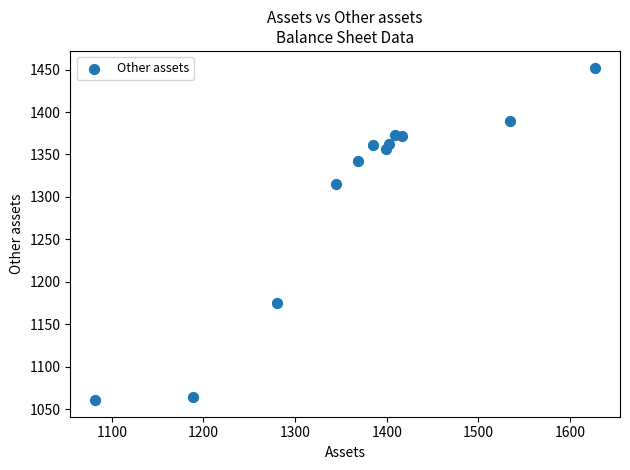

What Y value in the scatter plot is closest to 1256?

1315.0